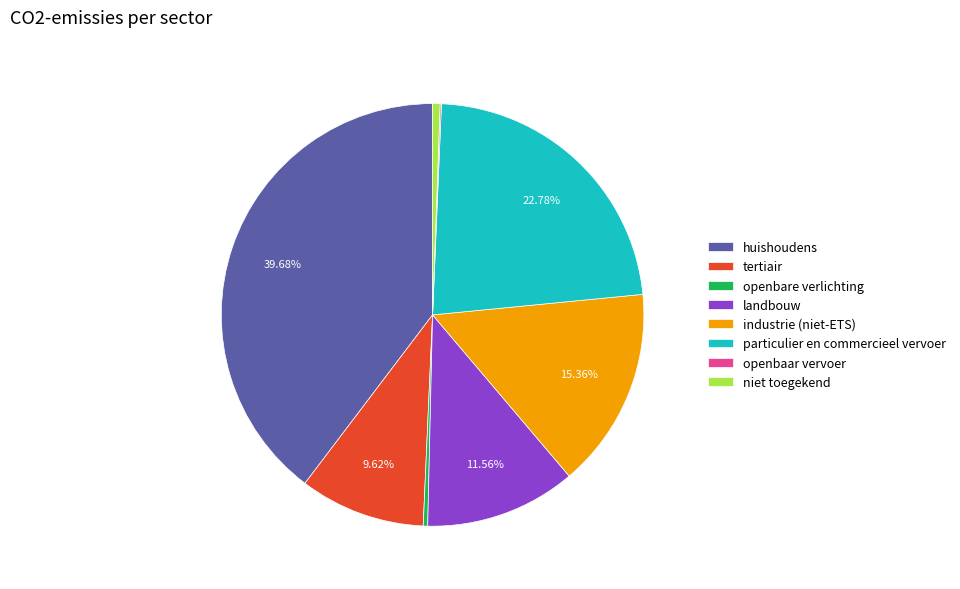

Which has a higher value, openbare verlichting or industrie (niet-ETS)?

industrie (niet-ETS)